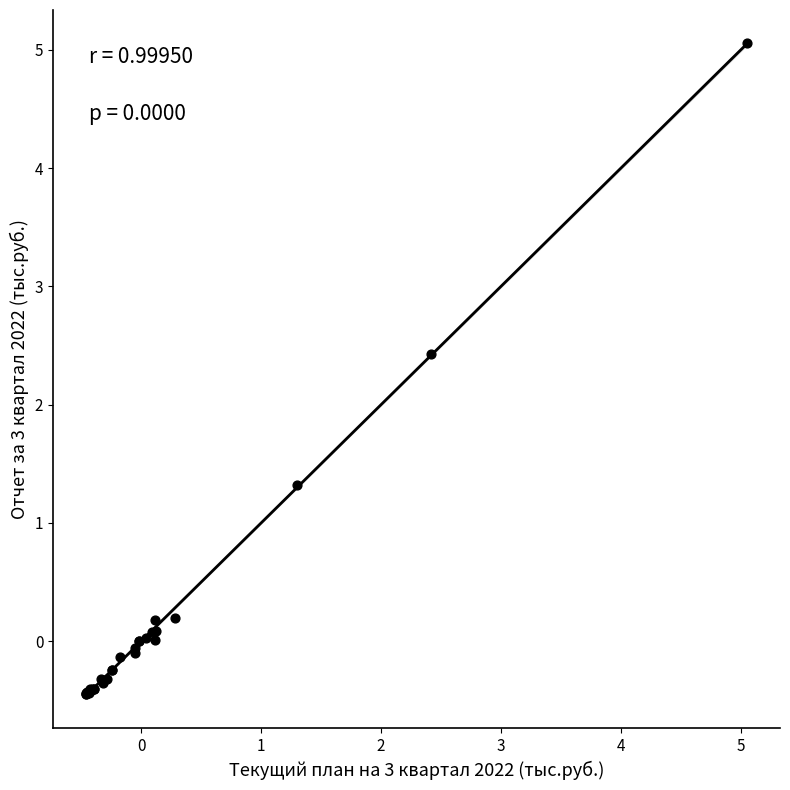

What Y value in the scatter plot is closest to 2?

2.4